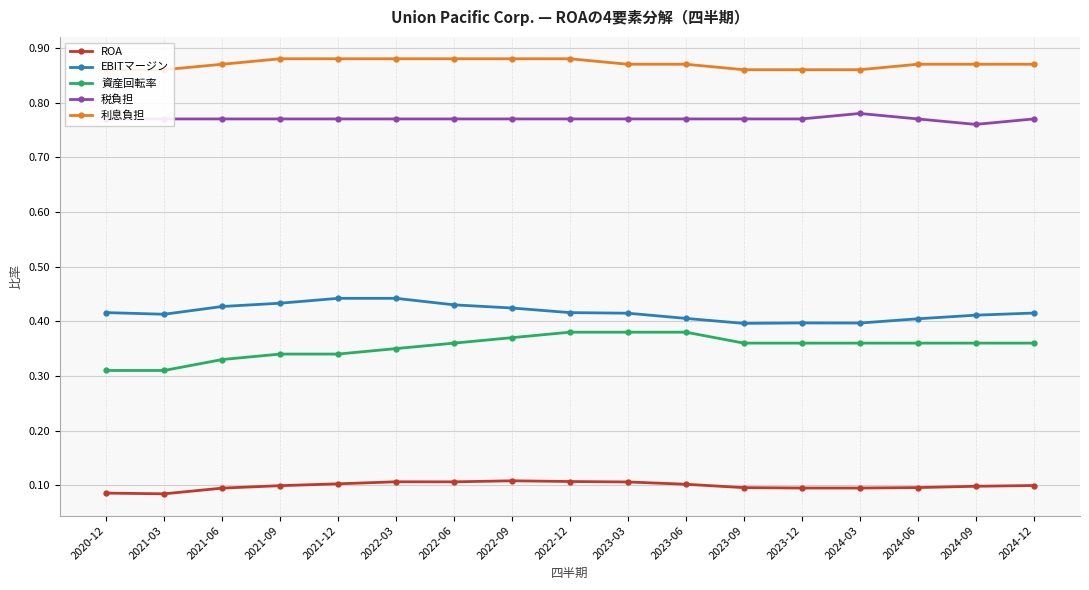

At which label does ROA reach its peak?

2022-09